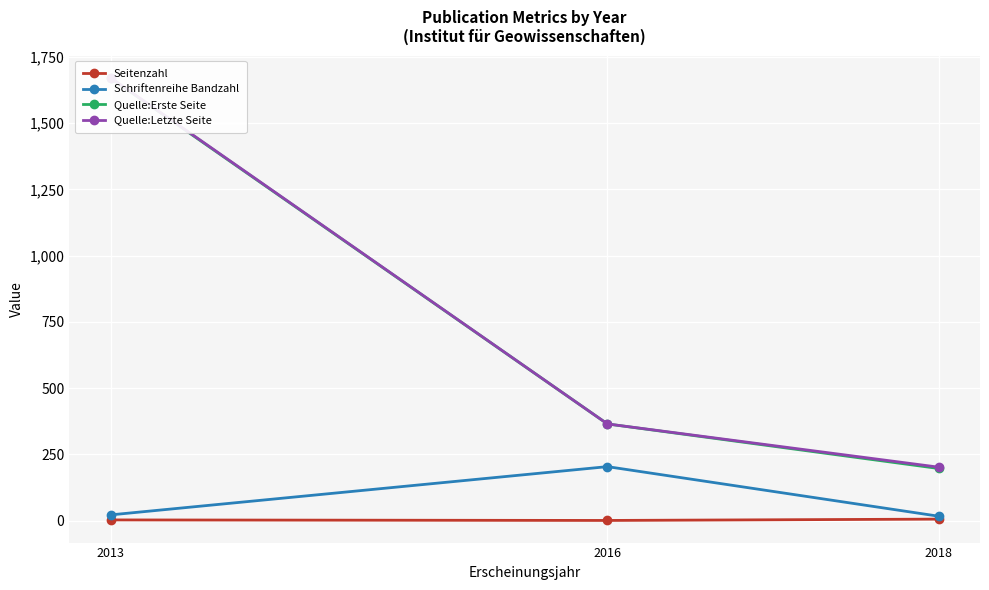

How many lines are shown in the chart?

4